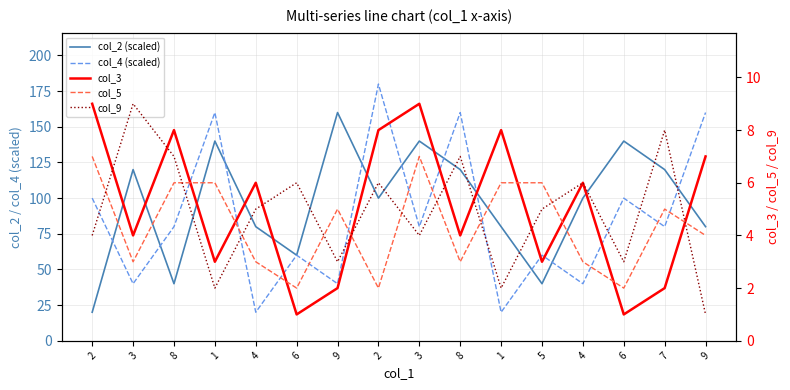

Is it true that col_2 (scaled) equals 242 at 6?

False